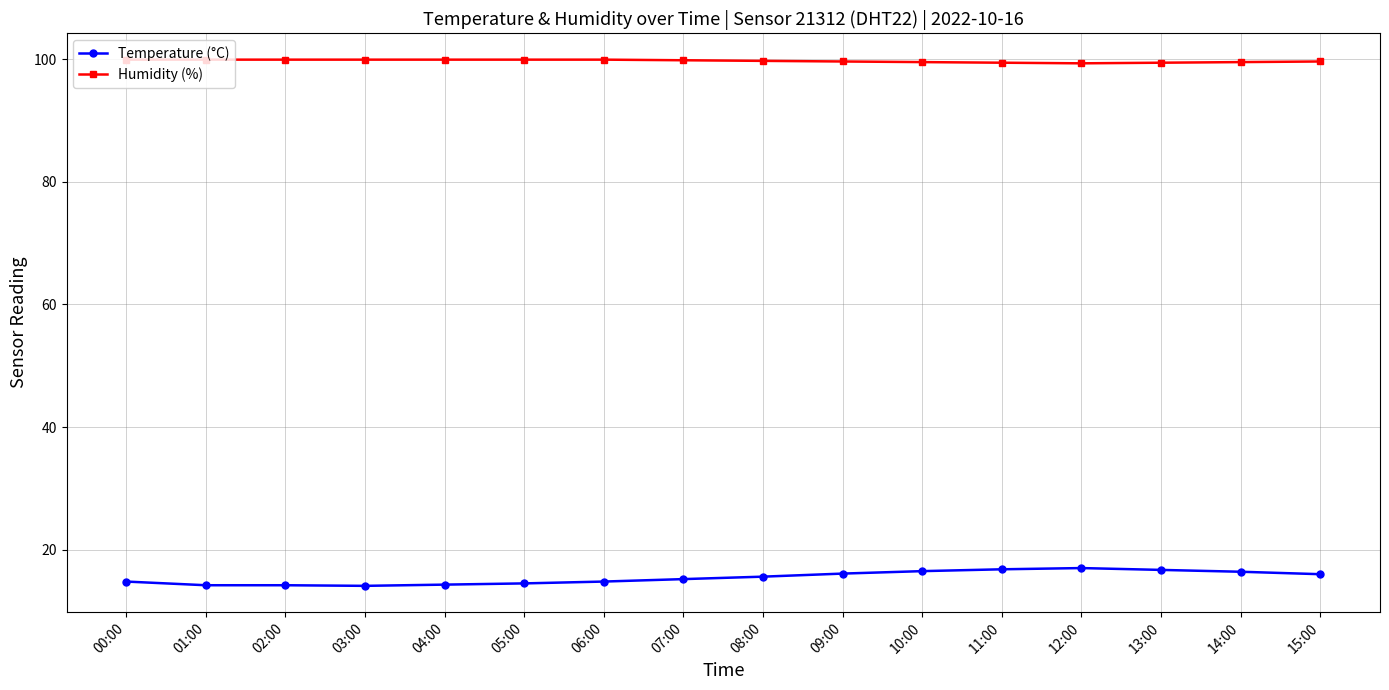

Is it true that Temperature (°C) equals 21.3 at 09:00?

False